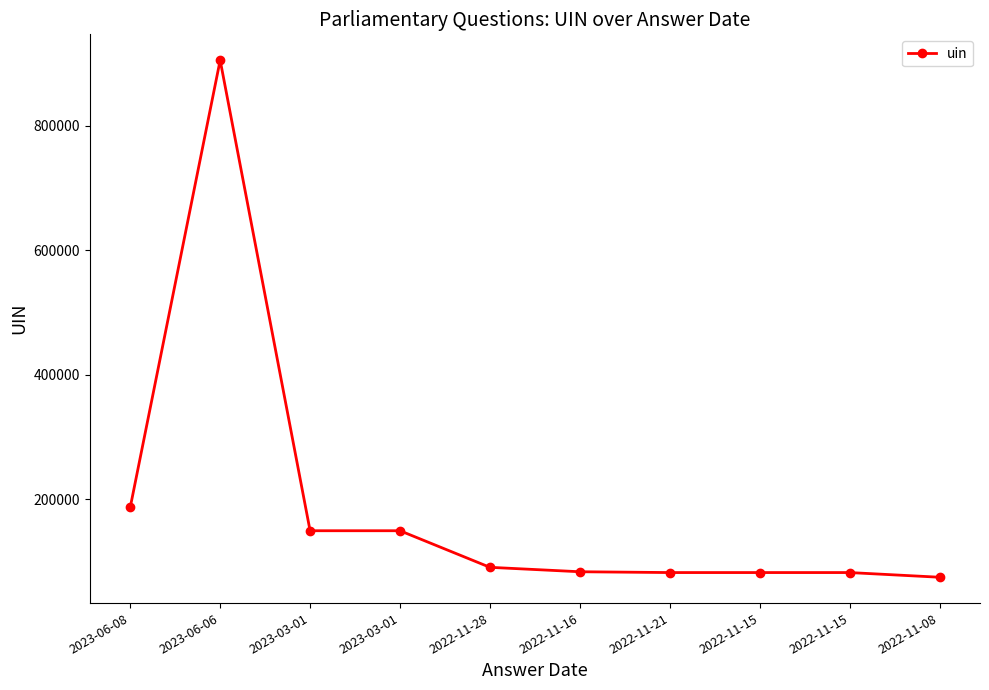

What is the ratio of the value at 2023-06-06 to the value at 2023-06-08?

4.8